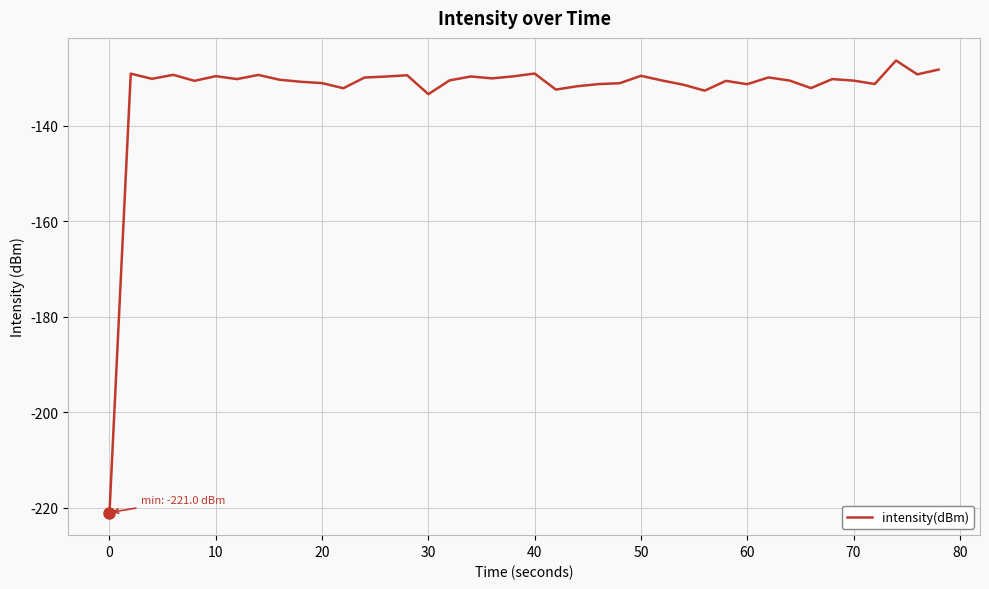

Does the chart display data point markers on the line(s)?

No